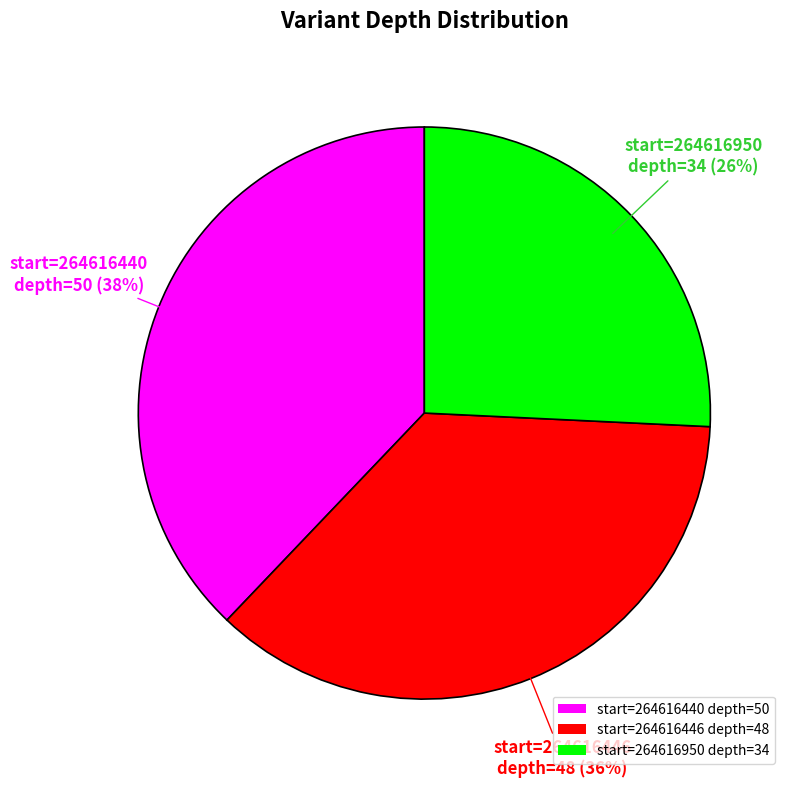

Does start=264616446 depth=48 account for over 50% of the chart?

No